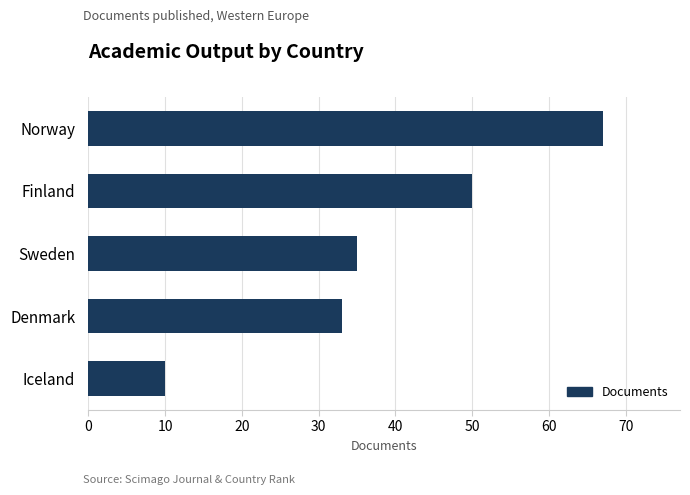

The value at Norway is 67. True or false?

True